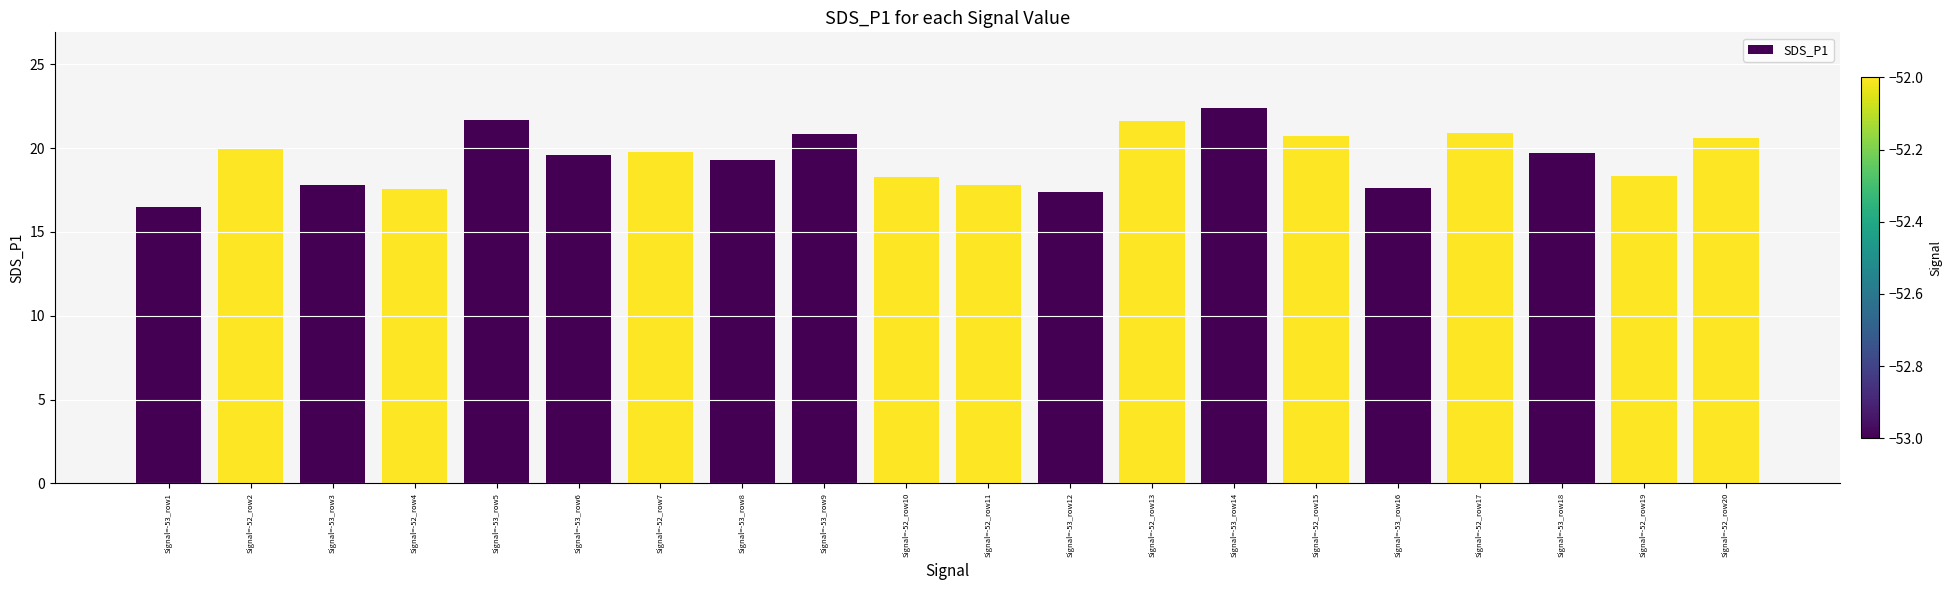

What is the minimum value shown in the chart?

16.5